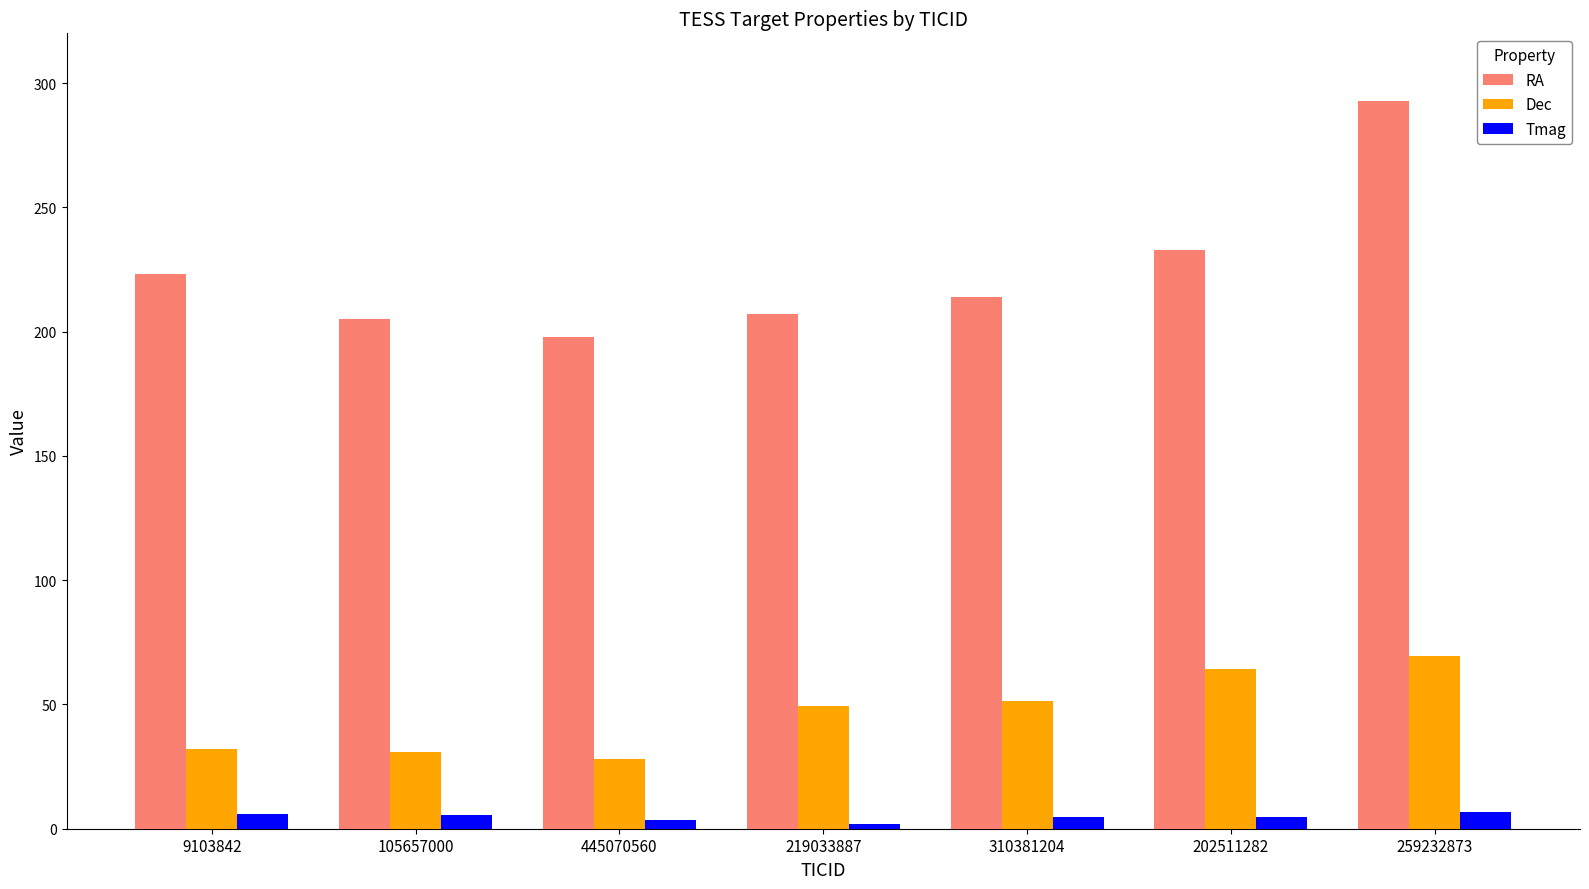

Rank the series by their average value, from lowest to highest.

Tmag, Dec, RA